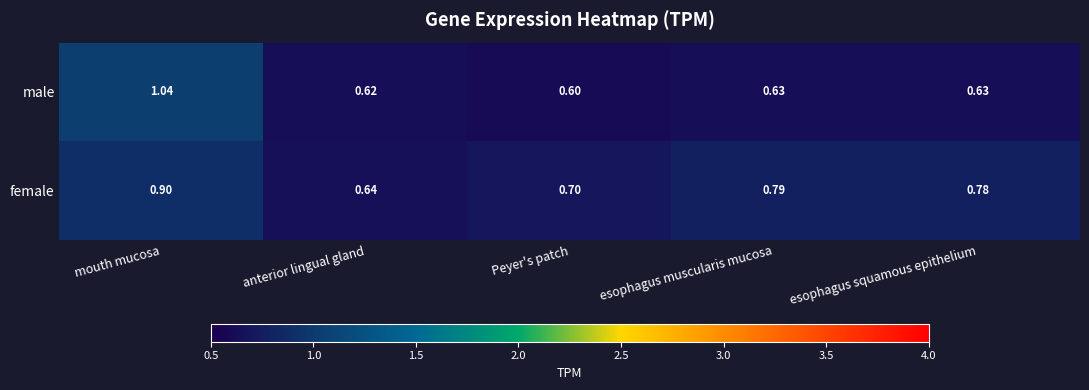

At which label is female closest to 0?

anterior lingual gland